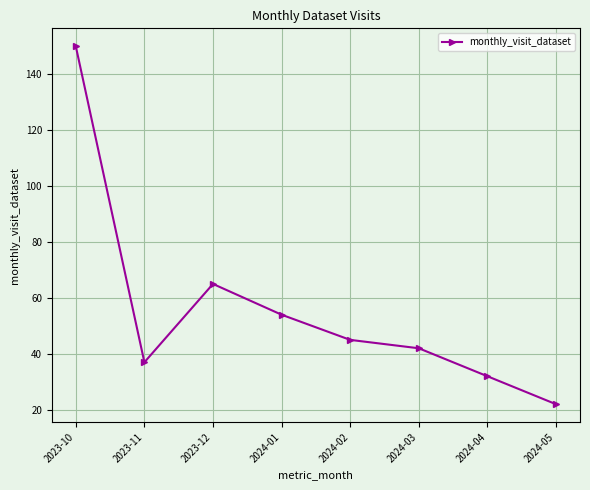

What is the ratio of the value at 2024-03 to the value at 2023-11?

1.1